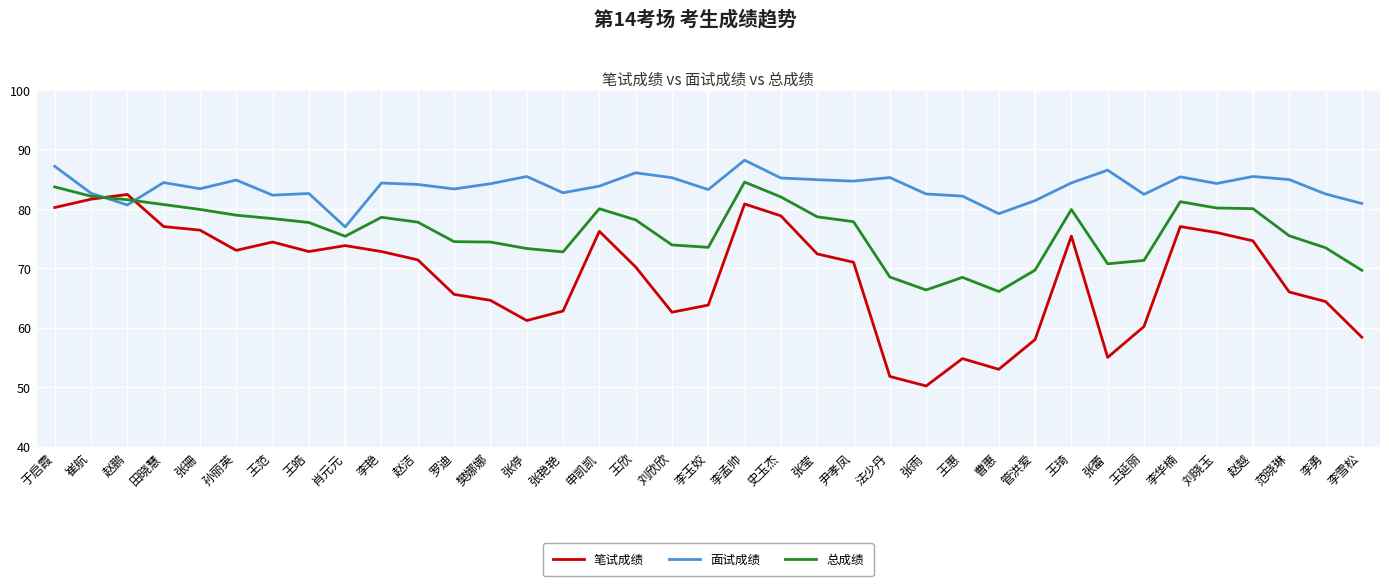

What position from the right is 张蕾?

8